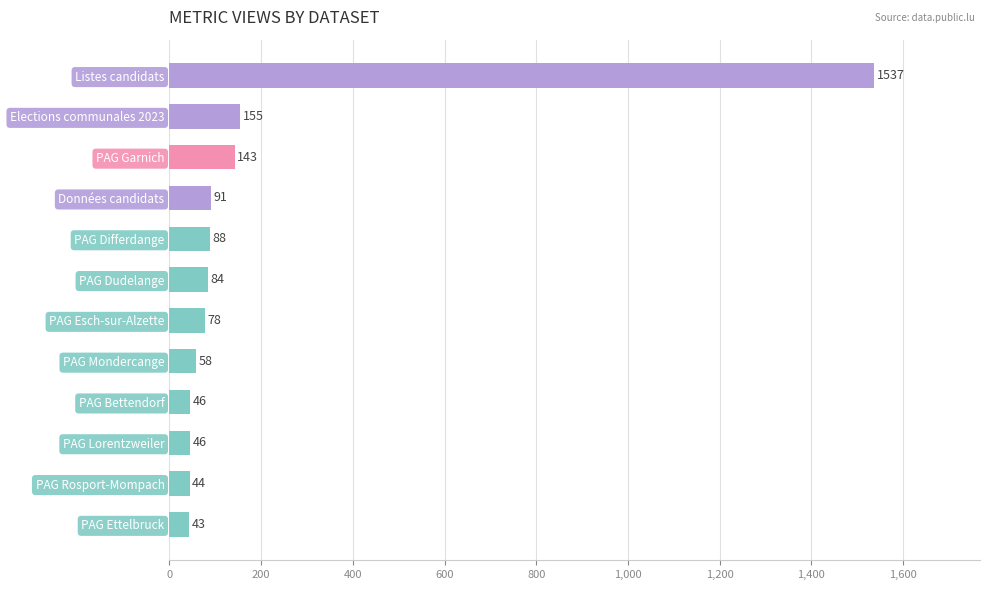

What is the difference between the second highest and second lowest values?

111